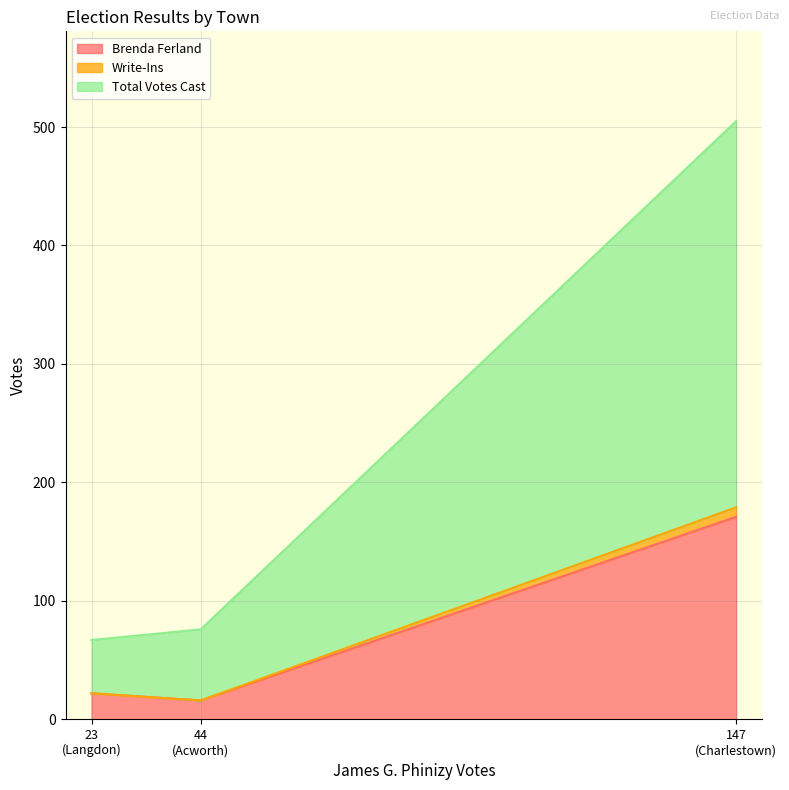

How many data points does each series have?

3